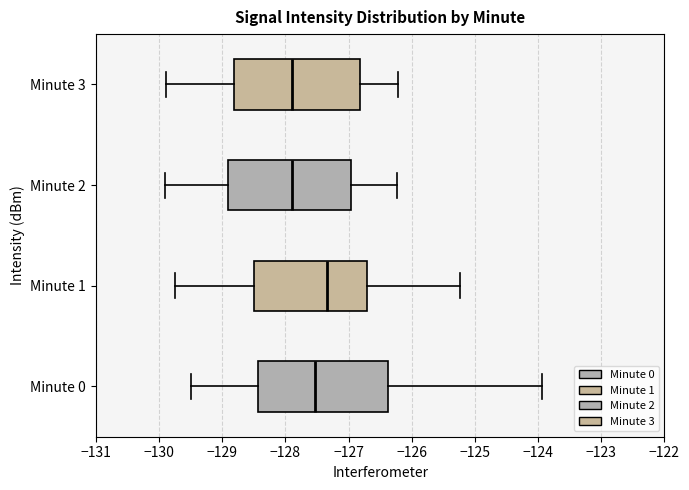

Where does the right whisker of the box for Minute 1 end on the x-axis? The values are not printed on the chart, so give them approximately, as read against the axis.

-125.2